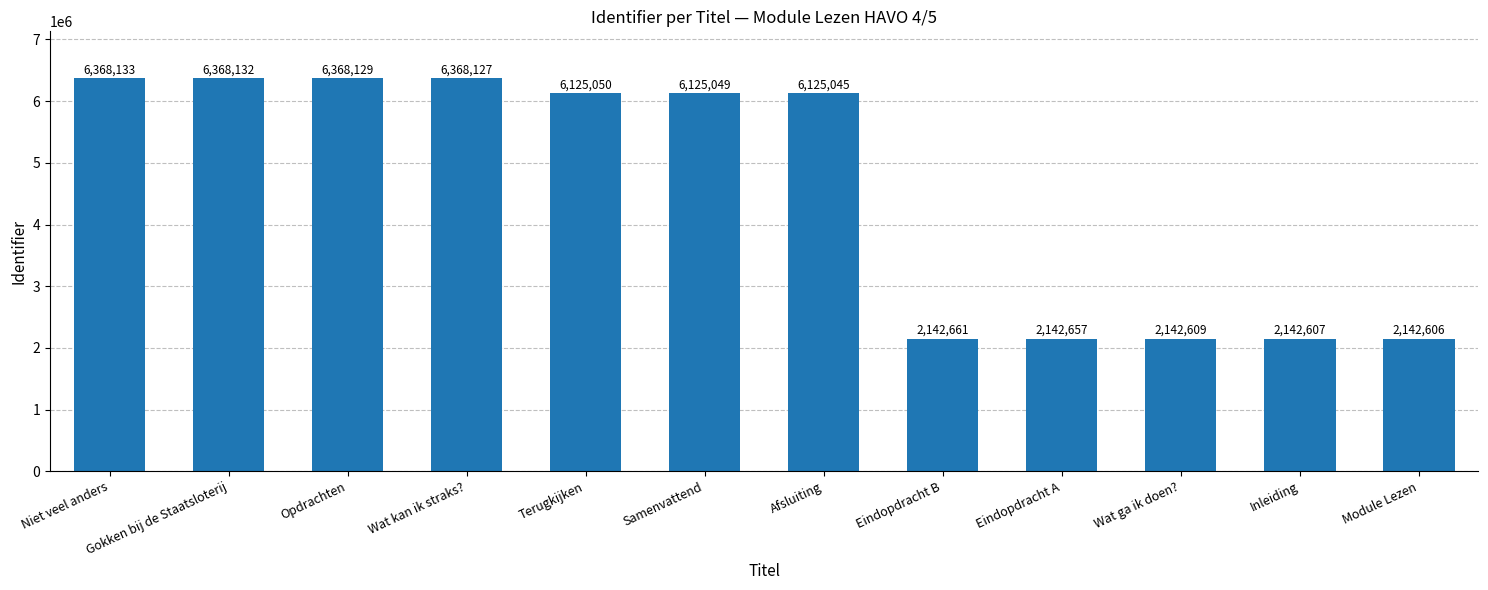

Which has a higher value, Inleiding or Opdrachten?

Opdrachten